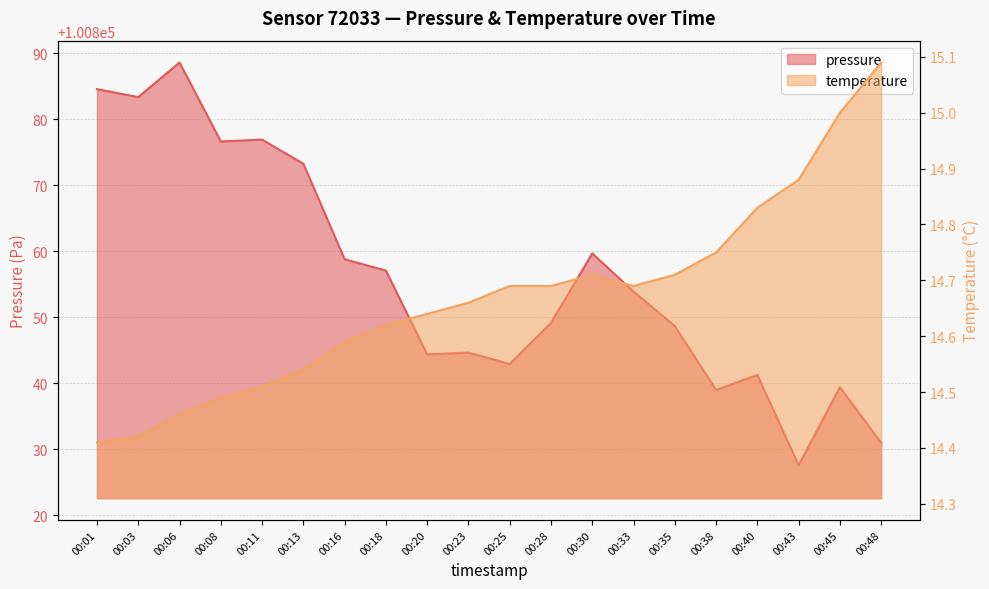

At 00:16, list the series in order from smallest to largest.

temperature, pressure